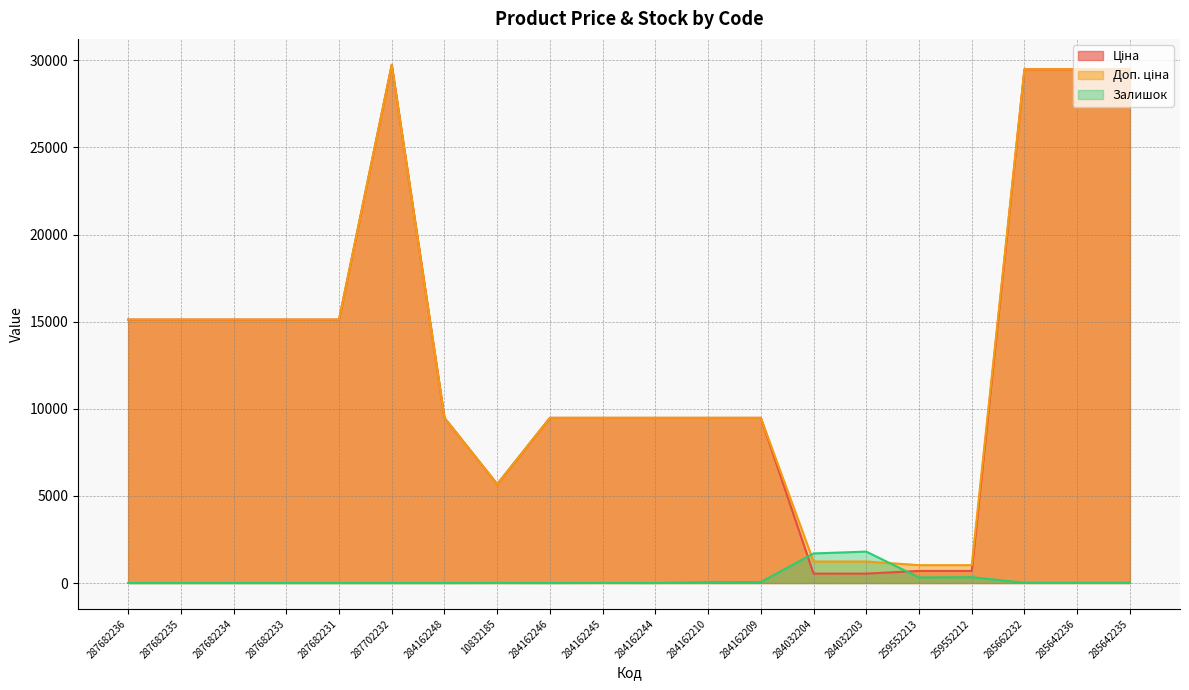

List the labels in order of Залишок value, largest first.

284032203, 284032204, 259552212, 259552213, 284162210, 284162209, 285662232, 285642236, 285642235, 284162245, 10832185, 287682236, 287682235, 287682234, 287682233, 287682231, 287702232, 284162248, 284162246, 284162244